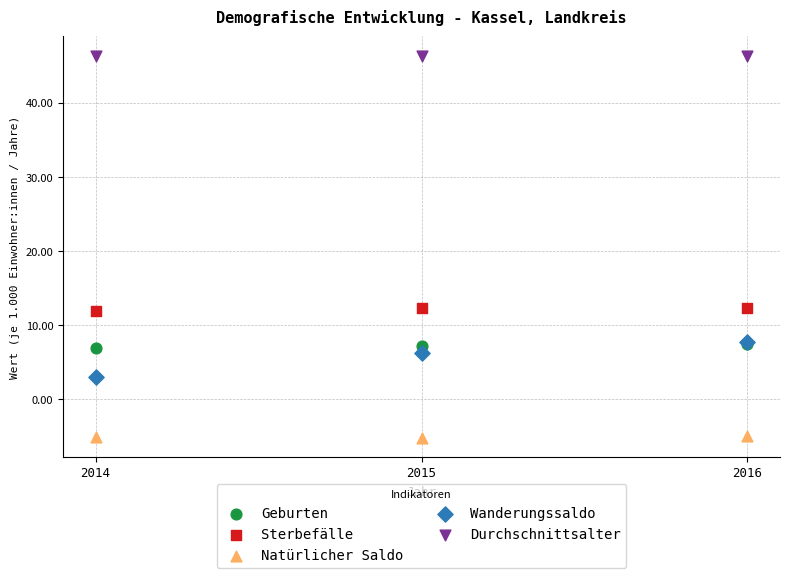

In the Wanderungssaldo series, what Y value is closest to 5?

6.3